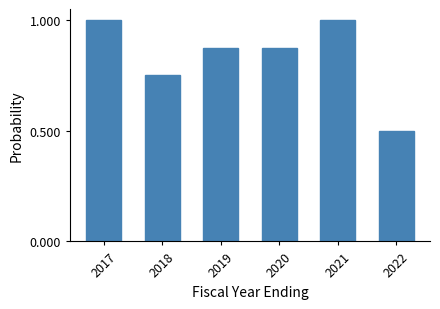

What is the sum of all values?

5.0